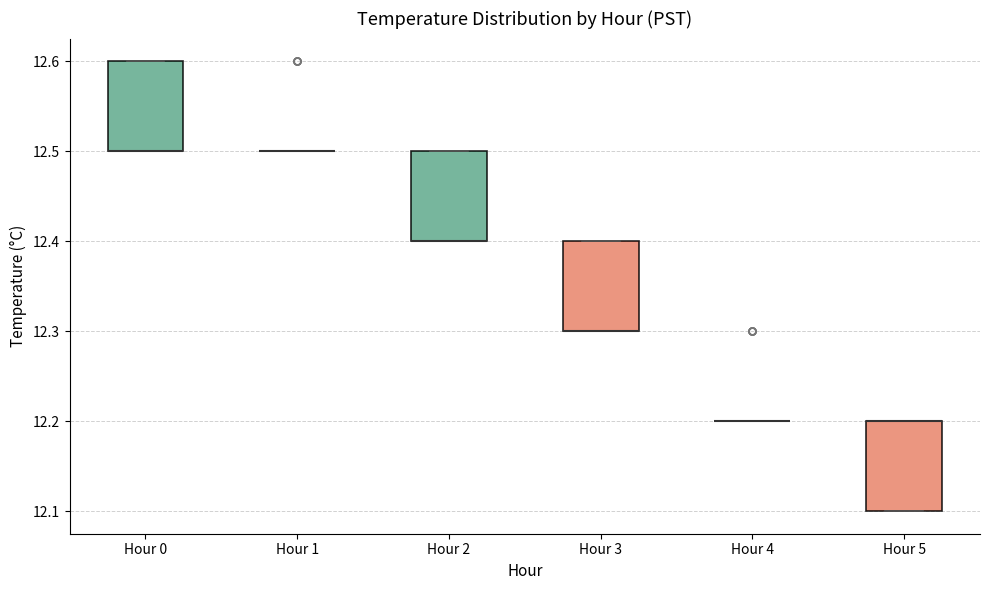

Where is the lower edge of the box for Hour 3 on the y-axis? The values are not printed on the chart, so give them approximately, as read against the axis.

12.3